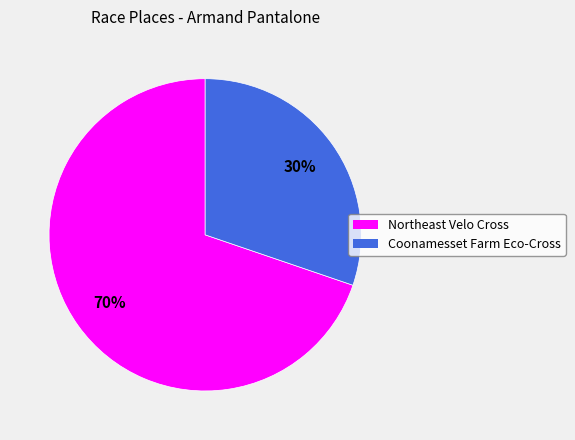

To the nearest percent, what portion does Northeast Velo Cross represent?

70%